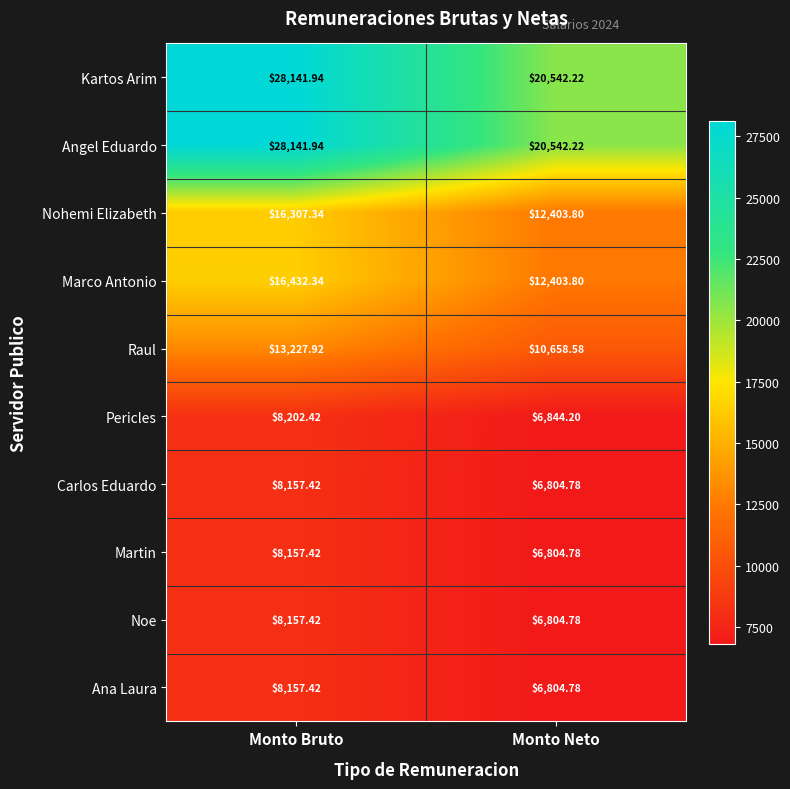

At which label is Nohemi Elizabeth closest to 14355?

Monto Neto